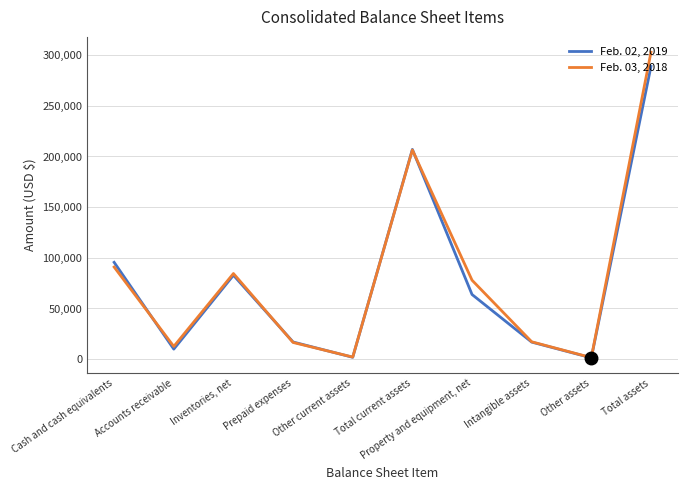

What is the average value of the Feb. 03, 2018 series?

81233